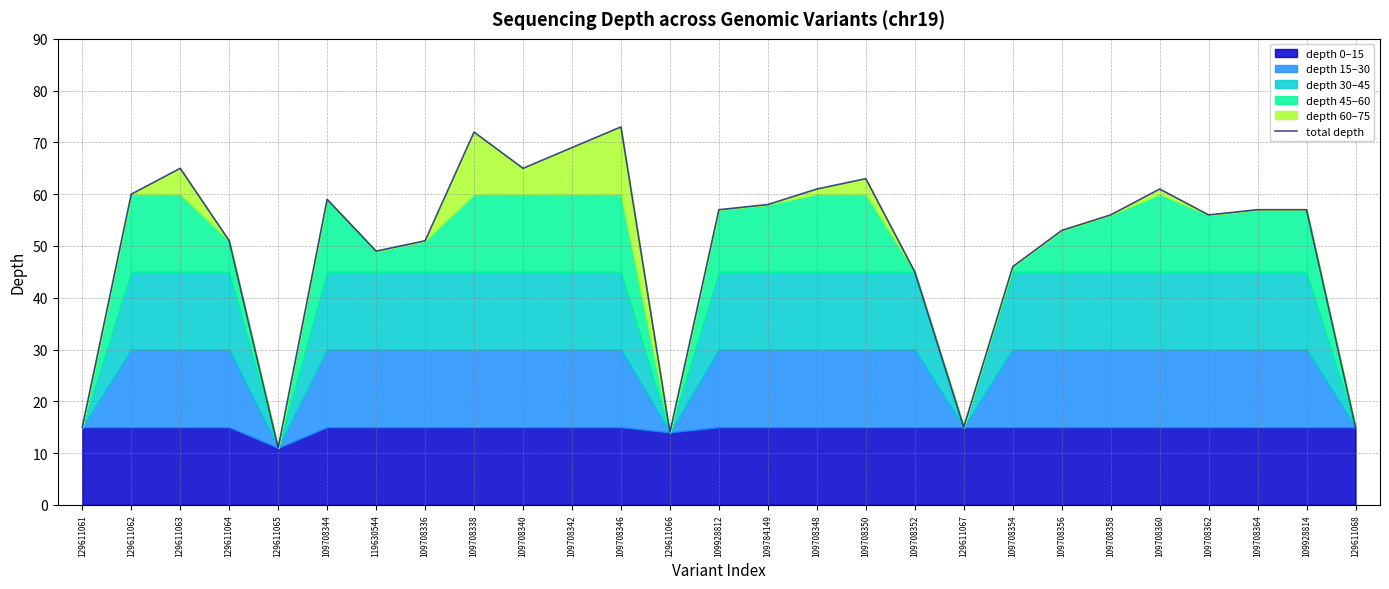

Which category has the lowest value across all series?

129611065